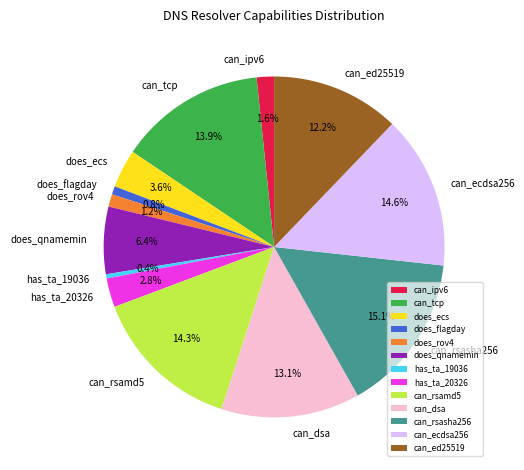

Which category has the biggest portion of the pie?

can_rsasha256